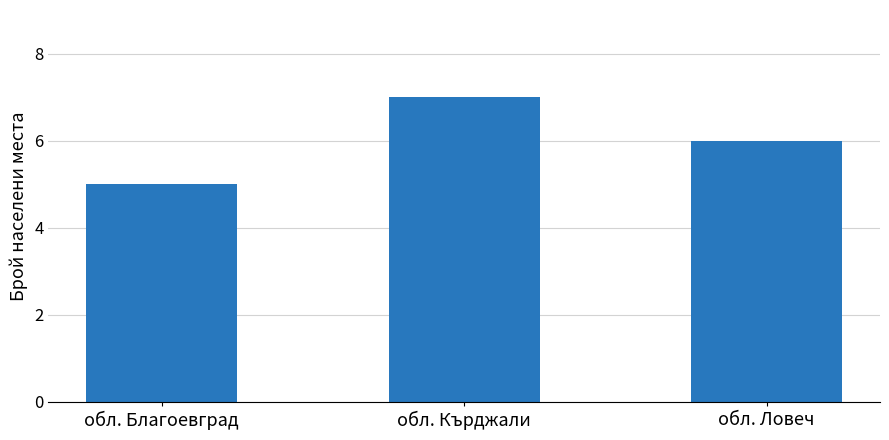

Are the bars horizontal?

No